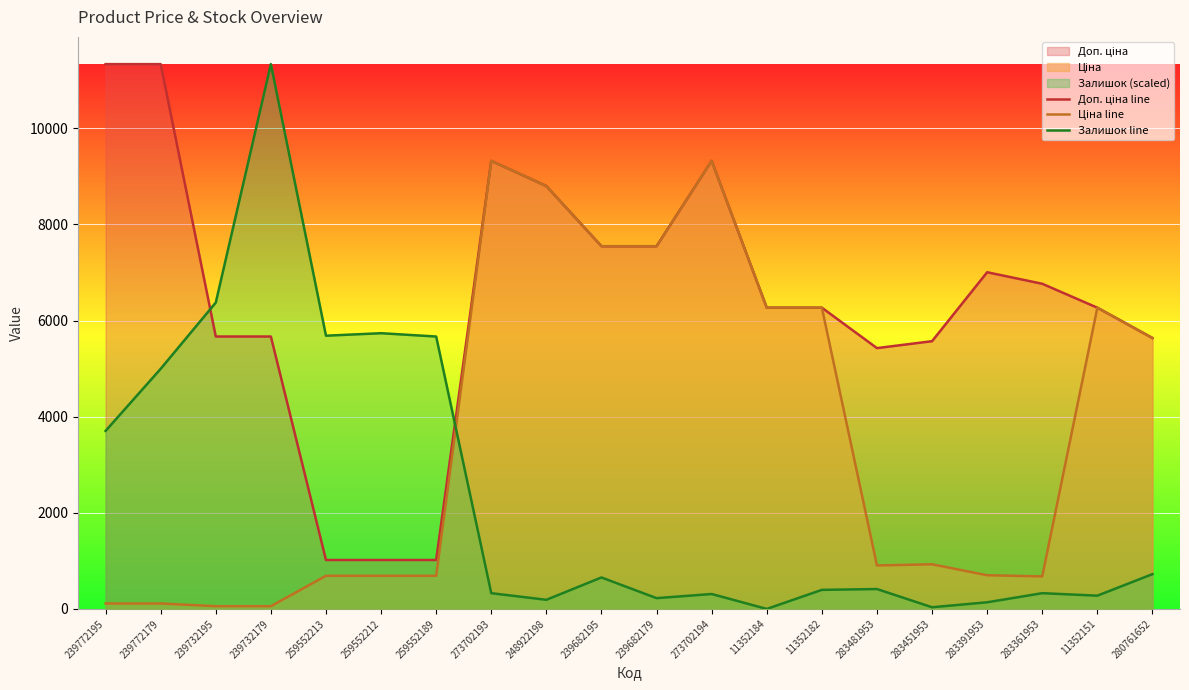

At 239772179, list the series in order from largest to smallest.

Доп. ціна line, Залишок line, Ціна line